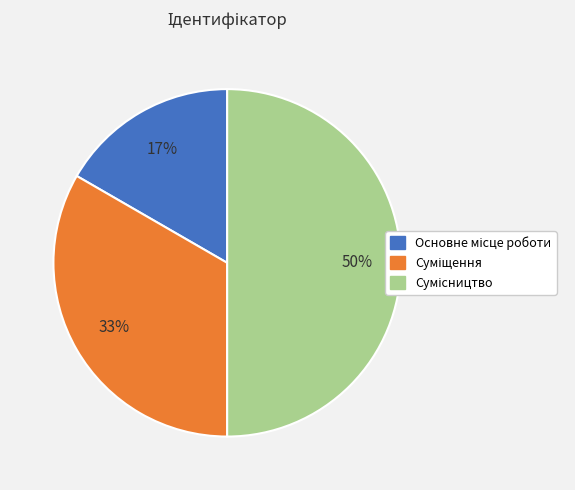

Count the number of slices in the pie.

3